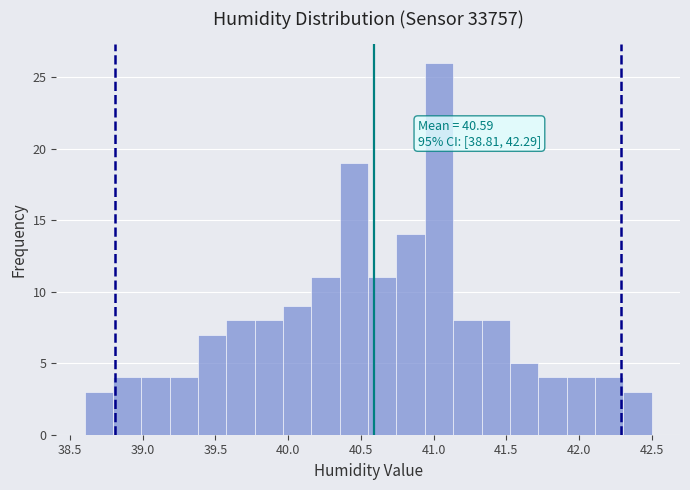

Around what value on the x-axis is the tallest bar? Give the approximate position of its centre, as read against the axis.

41.05